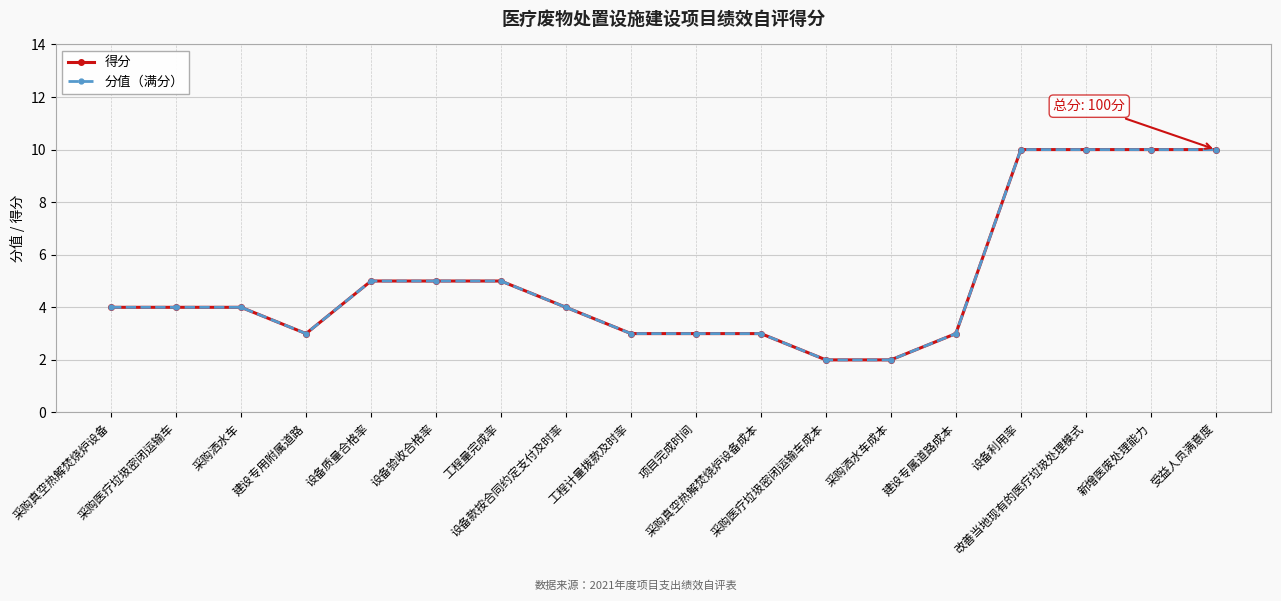

Rank the categories by 分值（满分） value from highest to lowest.

设备利用率, 改善当地现有的医疗垃圾处理模式, 新增医废处理能力, 受益人员满意度, 设备质量合格率, 设备验收合格率, 工程量完成率, 采购真空热解焚烧炉设备, 采购医疗垃圾密闭运输车, 采购洒水车, 设备款按合同约定支付及时率, 建设专用附属道路, 工程计量拨款及时率, 项目完成时间, 采购真空热解焚烧炉设备成本, 建设专属道路成本, 采购医疗垃圾密闭运输车成本, 采购洒水车成本